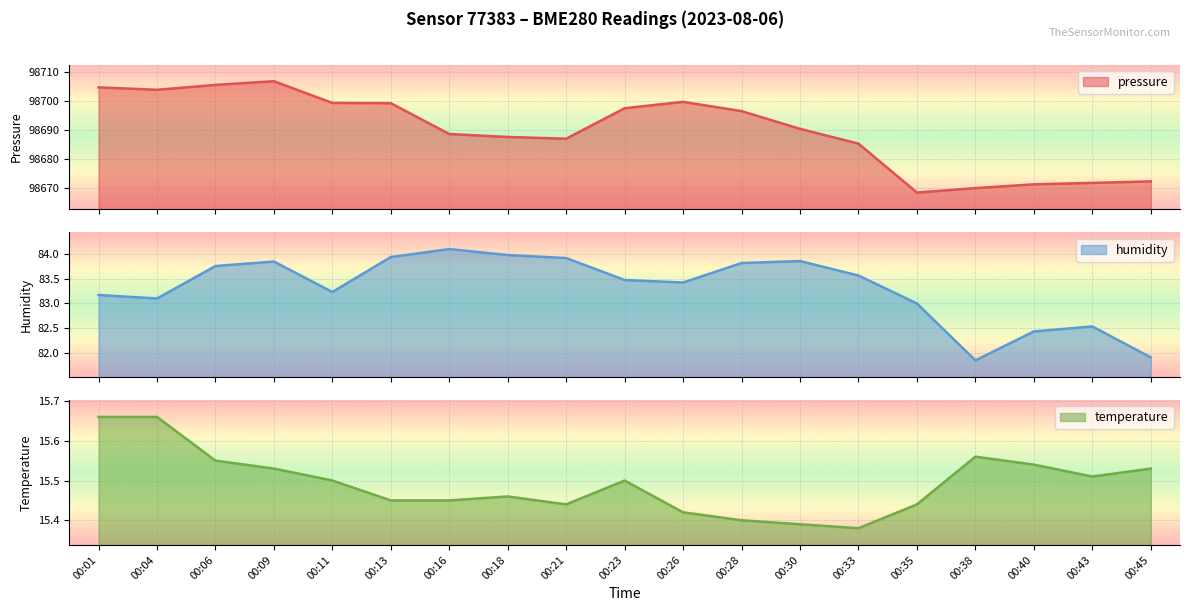

What is the maximum value shown in the chart?

98706.9